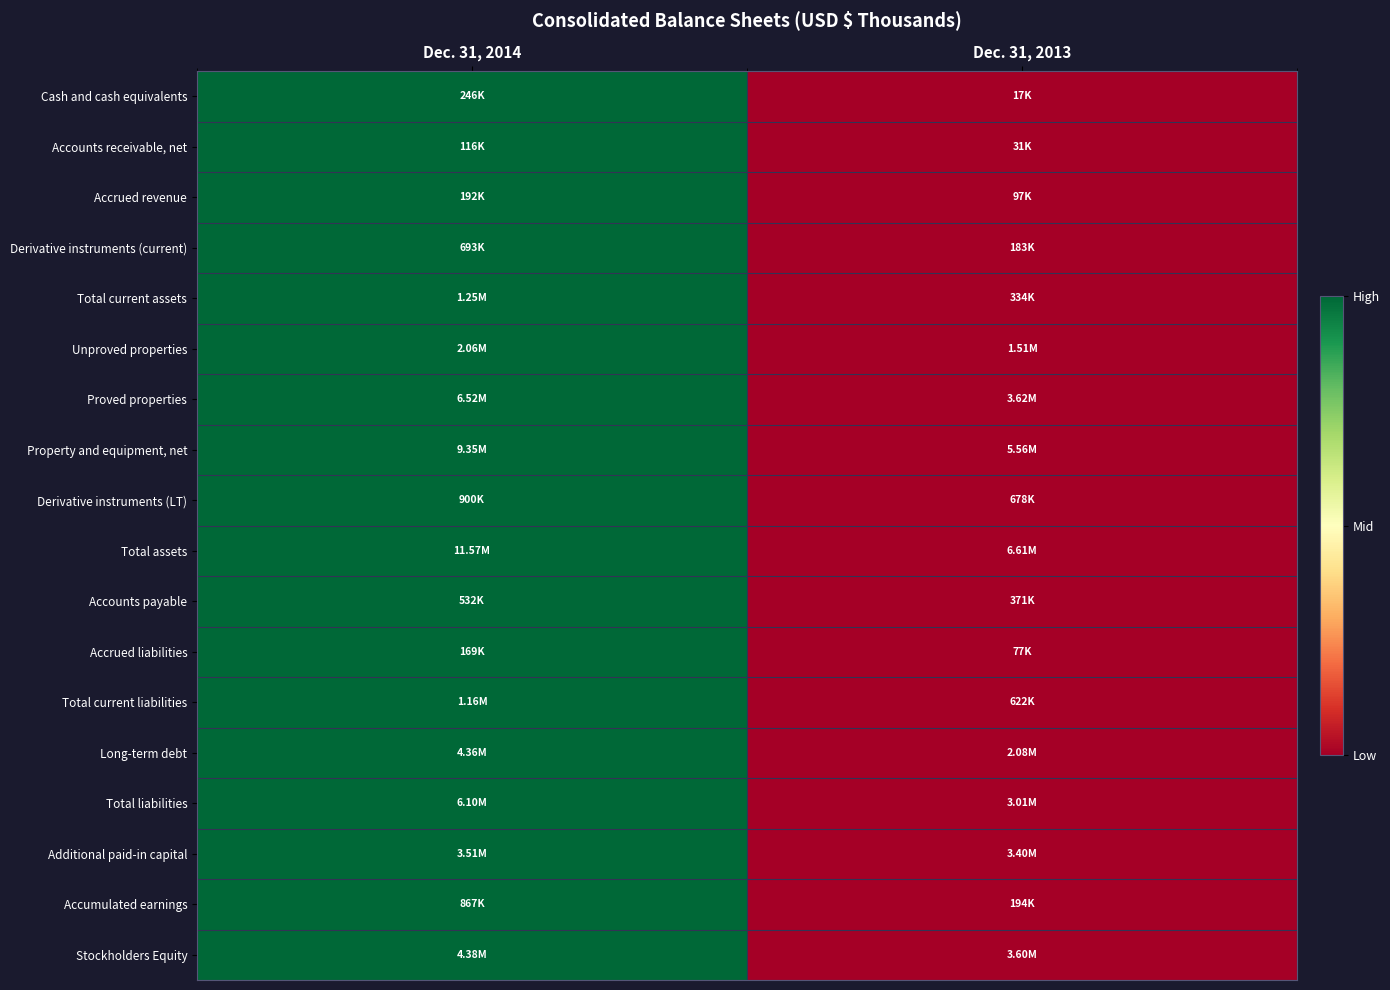

List the series in order of their peak value, lowest first.

Cash and cash equivalents, Accounts receivable, net, Accrued revenue, Derivative instruments (current), Total current assets, Unproved properties, Proved properties, Property and equipment, net, Derivative instruments (LT), Total assets, Accounts payable, Accrued liabilities, Total current liabilities, Long-term debt, Total liabilities, Additional paid-in capital, Accumulated earnings, Stockholders Equity